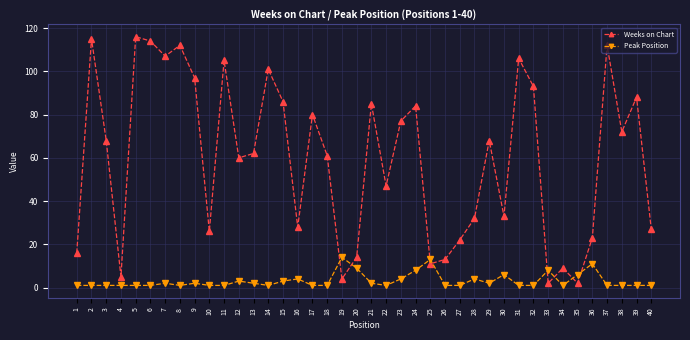

In Weeks on Chart, how many points are higher than both neighbors (excluding endpoints)?

13